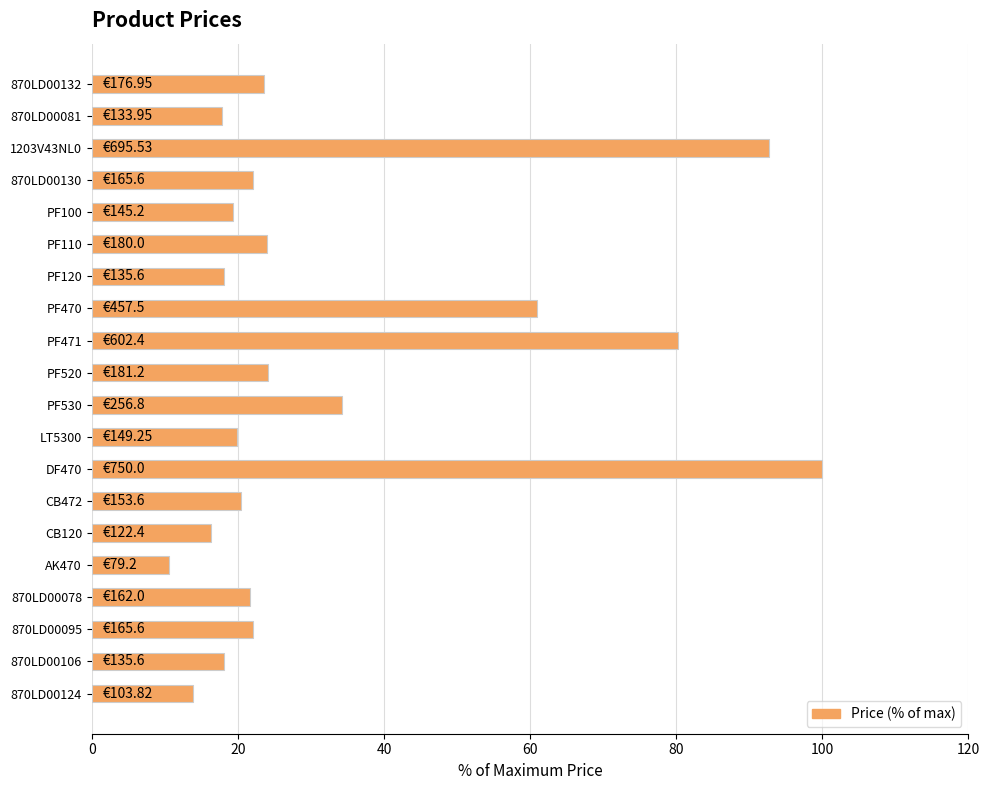

Approximately how many times larger is the value at 870LD00081 compared to CB120?

1.1